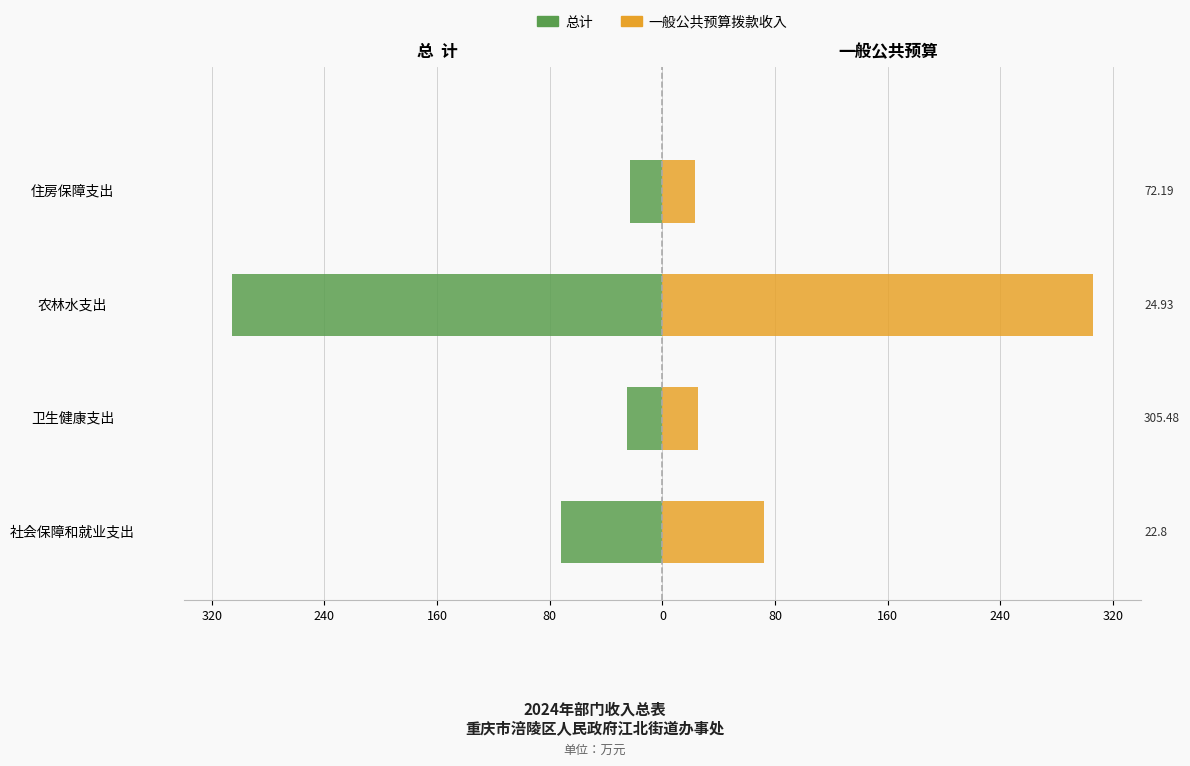

Is the value of 总计 at 卫生健康支出 greater than the value of 一般公共预算拨款收入 at 社会保障和就业支出?

No